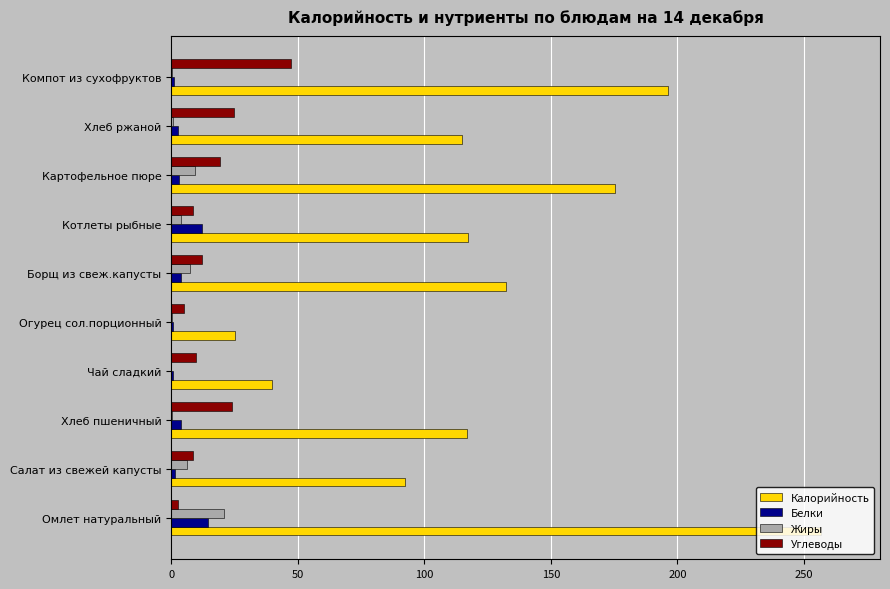

Which category has the highest value in the Углеводы series?

Компот из сухофруктов